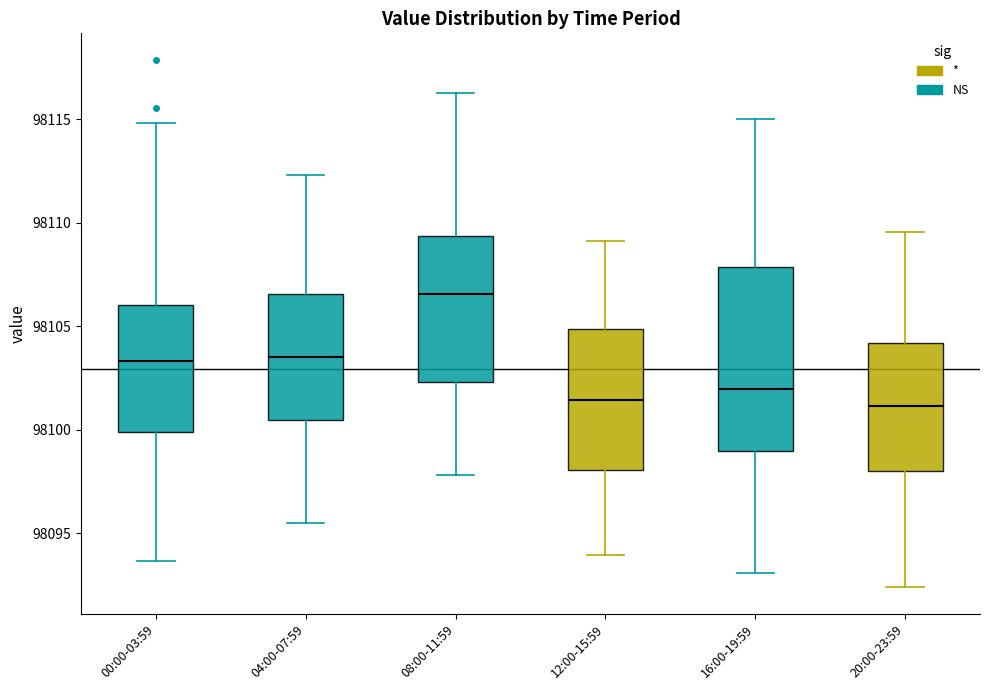

Reading left to right, transcribe this box plot: for each box, give where its median line is, the range the box spans, and where its two whiskers end, as read against the y-axis. The values are not printed on the chart, so give them approximately, as read against the axis.

00:00-03:59: median 98103.5, box 98100.0 to 98106.0, whiskers 98093.5 to 98115.0
04:00-07:59: median 98103.5, box 98100.5 to 98106.5, whiskers 98095.5 to 98112.5
08:00-11:59: median 98106.5, box 98102.5 to 98109.5, whiskers 98098.0 to 98116.5
12:00-15:59: median 98101.5, box 98098.0 to 98105.0, whiskers 98094.0 to 98109.0
16:00-19:59: median 98102.0, box 98099.0 to 98108.0, whiskers 98093.0 to 98115.0
20:00-23:59: median 98101.0, box 98098.0 to 98104.0, whiskers 98092.5 to 98109.5